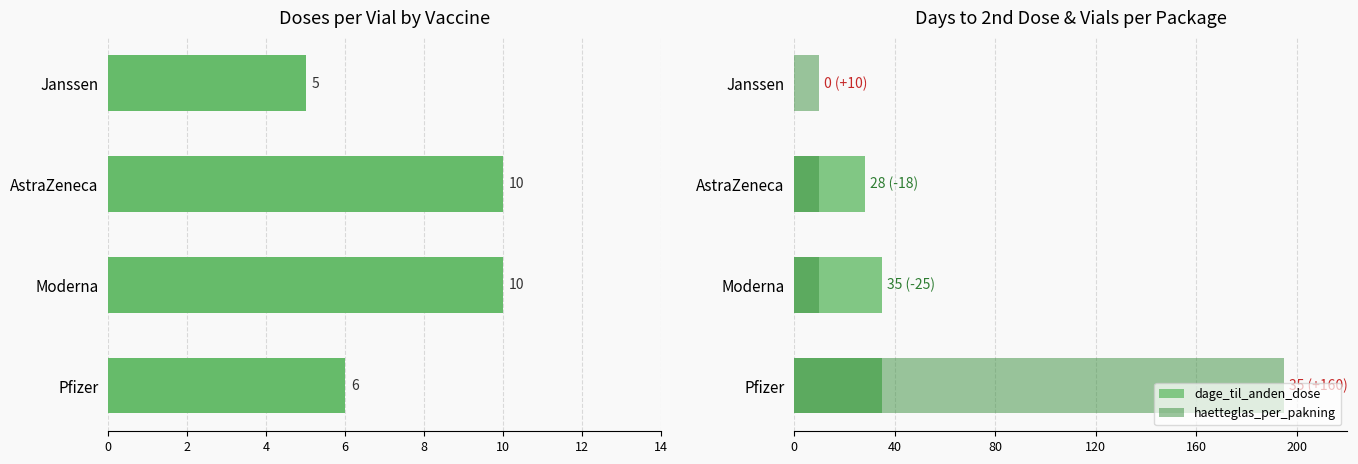

Count the number of data series in this chart.

3